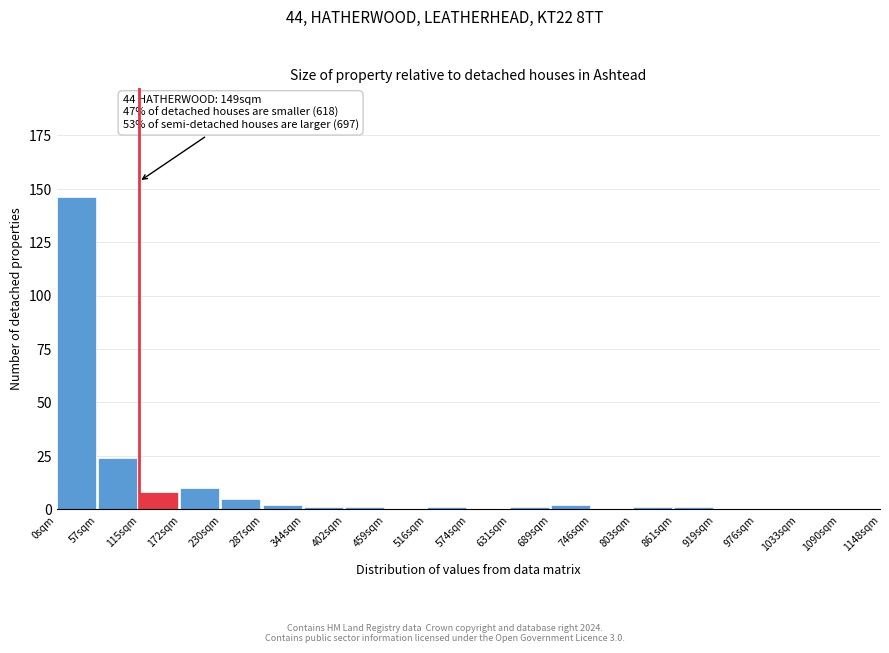

Reading right to left, extract all data points from this chart.

1090sqm=0	1033sqm=0	976sqm=0	919sqm=0	861sqm=1	803sqm=1	746sqm=0	689sqm=2	631sqm=1	574sqm=0	516sqm=1	459sqm=0	402sqm=1	344sqm=1	287sqm=2	230sqm=5	172sqm=10	115sqm=8	57sqm=24	0sqm=146